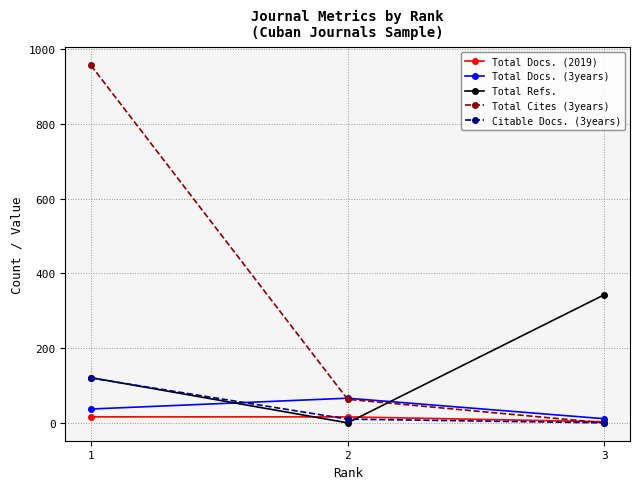

At which category is the sum across all series the highest?

1